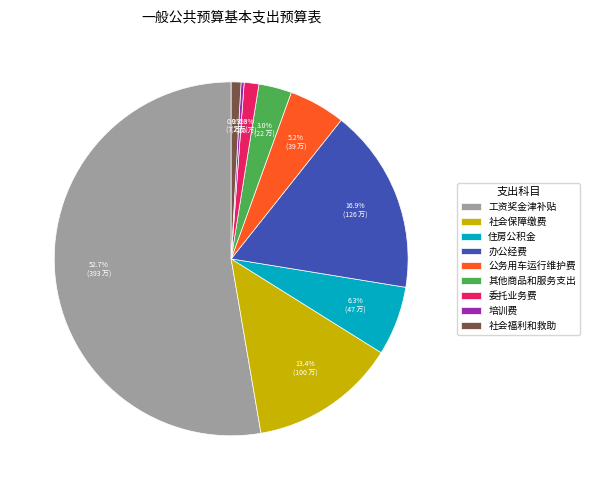

Is 社会福利和救助 the majority of the pie?

No